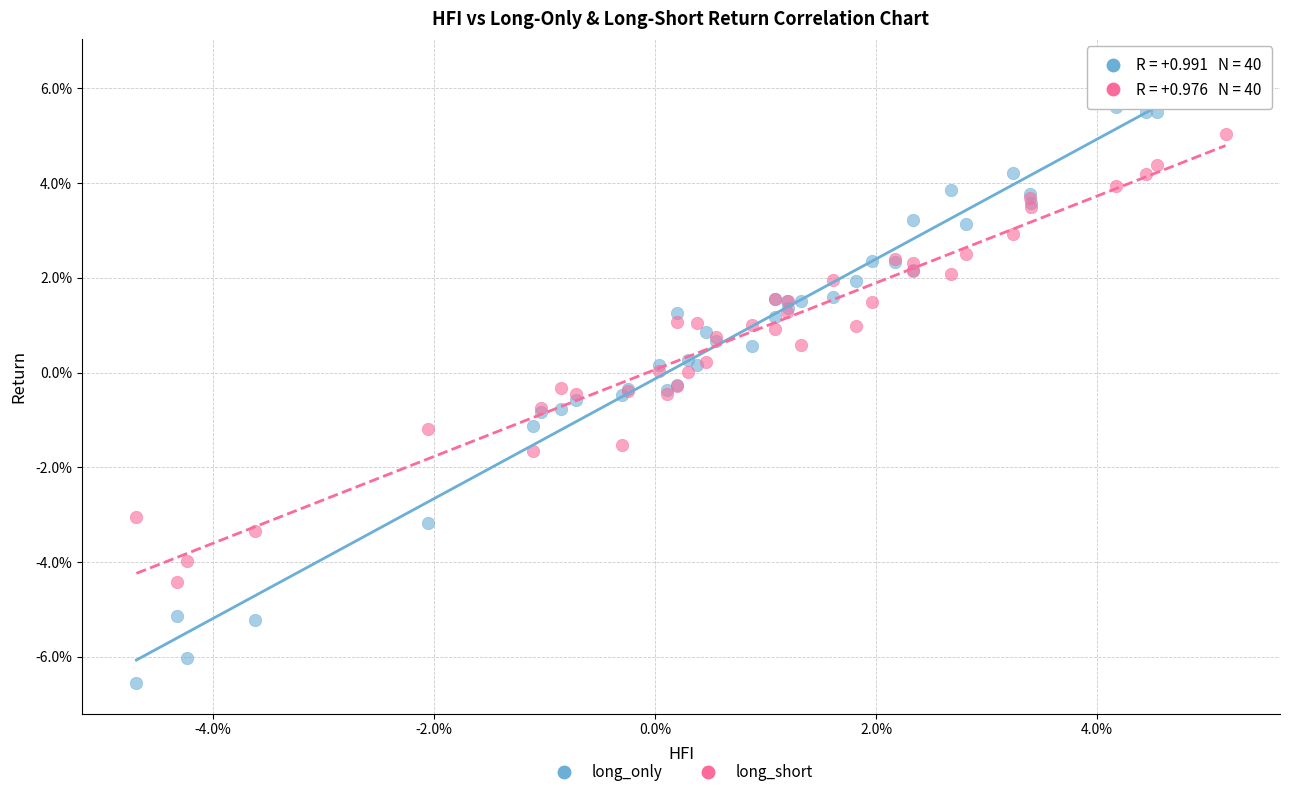

Which series has the largest Y range (max minus min)?

long_only